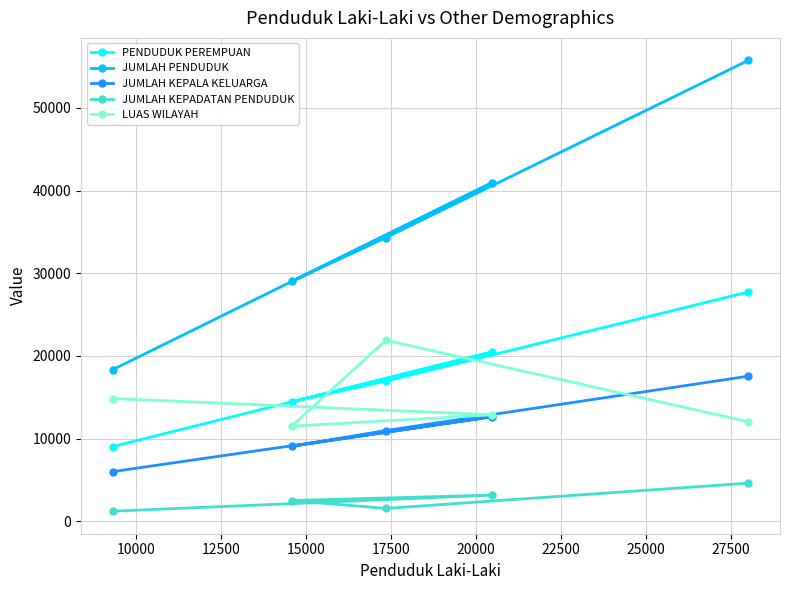

True or false: JUMLAH PENDUDUK and PENDUDUK PEREMPUAN intersect in this chart.

False